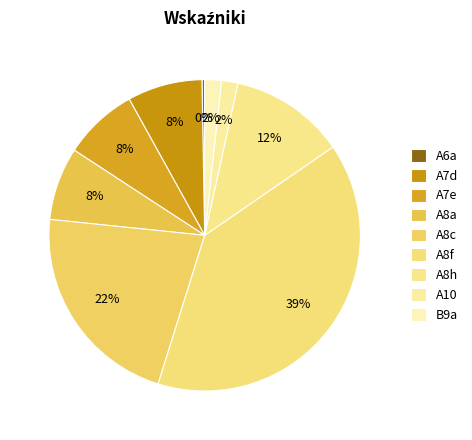

What percentage do A8c and A10 together represent?

23.5%